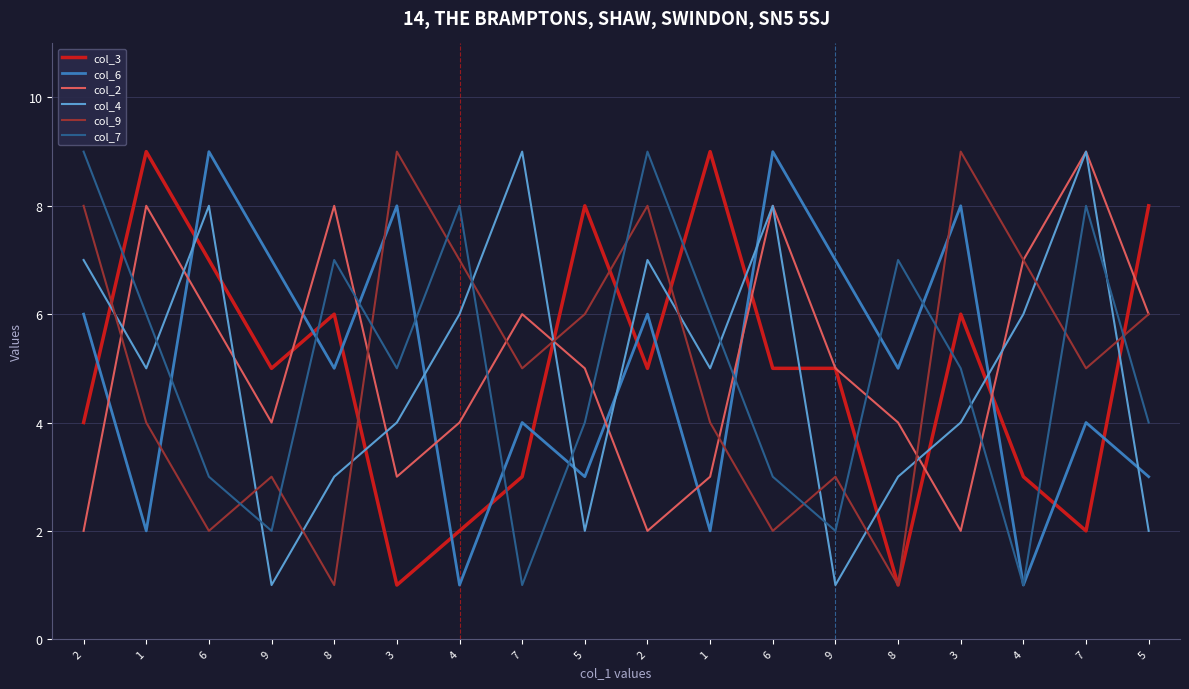

Which series has the largest total across all categories?

col_2